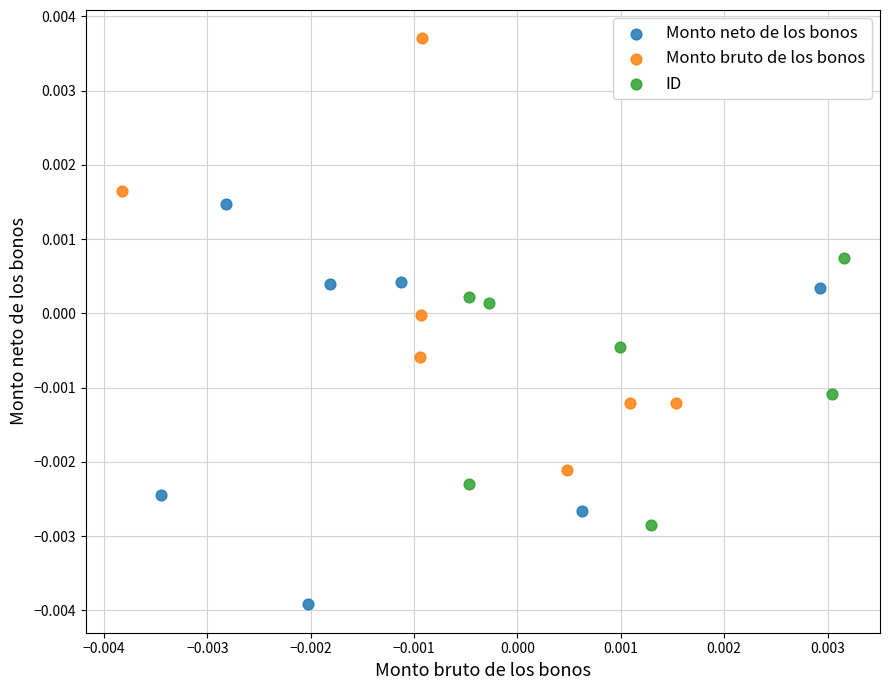

Which series contains the lowest Y value?

Monto neto de los bonos